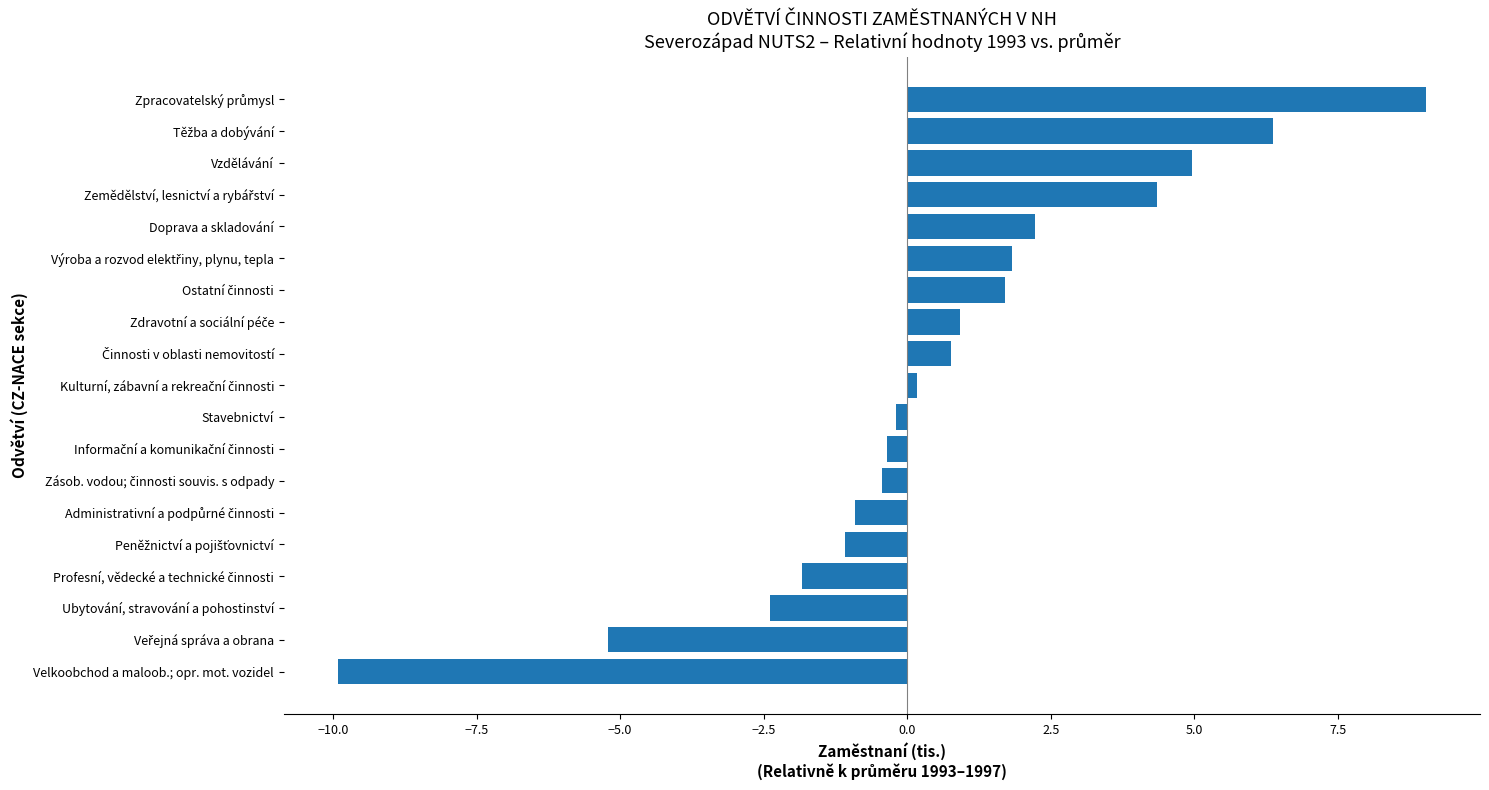

Read the value at Vzdělávání.

5.0